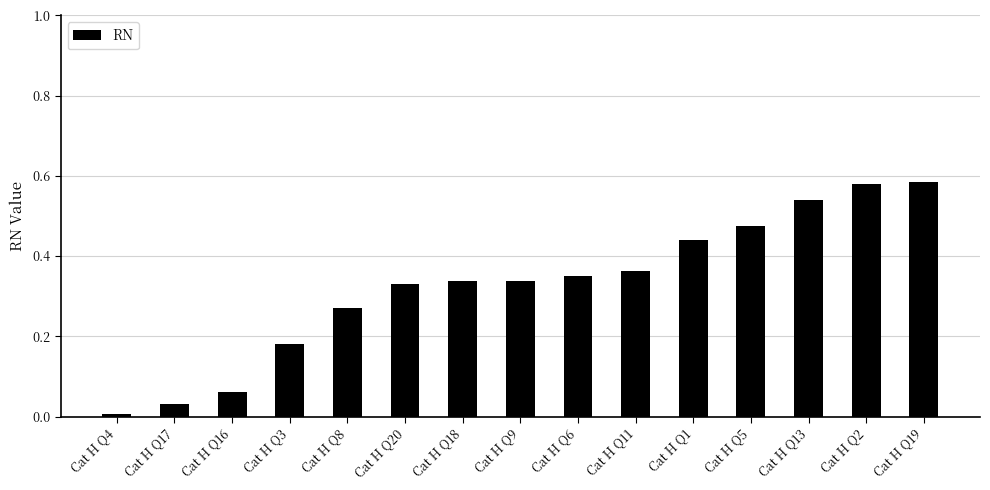

Does the chart contain stacked bars?

No